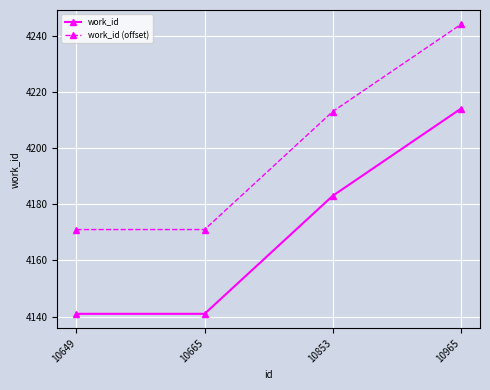

What is the spread (max minus min) of values at 10853?

30